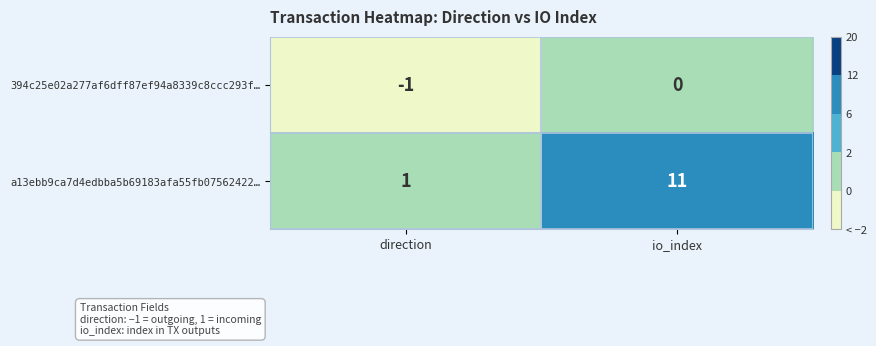

List the labels in order of a13ebb9ca7d4edbba5b69183afa55fb07562422… value, smallest first.

direction, io_index